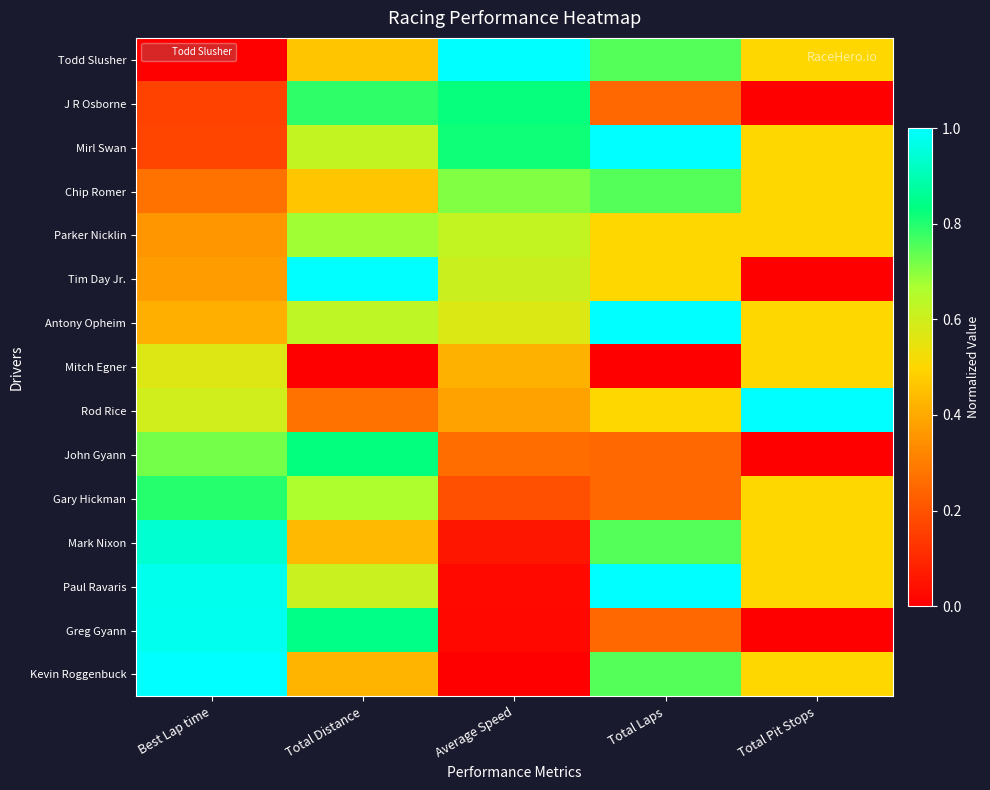

Reading left to right, list all the values displayed in this chart.

Todd Slusher: Best Lap time=0.0	Total Distance=0.5	Average Speed=1.0	Total Laps=0.8	Total Pit Stops=0.5
J R Osborne: Best Lap time=0.2	Total Distance=0.8	Average Speed=0.8	Total Laps=0.2	Total Pit Stops=0.0
Mirl Swan: Best Lap time=0.2	Total Distance=0.6	Average Speed=0.8	Total Laps=1.0	Total Pit Stops=0.5
Chip Romer: Best Lap time=0.3	Total Distance=0.5	Average Speed=0.7	Total Laps=0.8	Total Pit Stops=0.5
Parker Nicklin: Best Lap time=0.4	Total Distance=0.7	Average Speed=0.6	Total Laps=0.5	Total Pit Stops=0.5
Tim Day Jr.: Best Lap time=0.4	Total Distance=1.0	Average Speed=0.6	Total Laps=0.5	Total Pit Stops=0.0
Antony Opheim: Best Lap time=0.4	Total Distance=0.6	Average Speed=0.6	Total Laps=1.0	Total Pit Stops=0.5
Mitch Egner: Best Lap time=0.6	Total Distance=0.0	Average Speed=0.4	Total Laps=0.0	Total Pit Stops=0.5
Rod Rice: Best Lap time=0.6	Total Distance=0.3	Average Speed=0.4	Total Laps=0.5	Total Pit Stops=1.0
John Gyann: Best Lap time=0.7	Total Distance=0.8	Average Speed=0.3	Total Laps=0.2	Total Pit Stops=0.0
Gary Hickman: Best Lap time=0.8	Total Distance=0.7	Average Speed=0.2	Total Laps=0.2	Total Pit Stops=0.5
Mark Nixon: Best Lap time=0.9	Total Distance=0.4	Average Speed=0.1	Total Laps=0.8	Total Pit Stops=0.5
Paul Ravaris: Best Lap time=1.0	Total Distance=0.6	Average Speed=0.0	Total Laps=1.0	Total Pit Stops=0.5
Greg Gyann: Best Lap time=1.0	Total Distance=0.8	Average Speed=0.0	Total Laps=0.2	Total Pit Stops=0.0
Kevin Roggenbuck: Best Lap time=1.0	Total Distance=0.4	Average Speed=0.0	Total Laps=0.8	Total Pit Stops=0.5